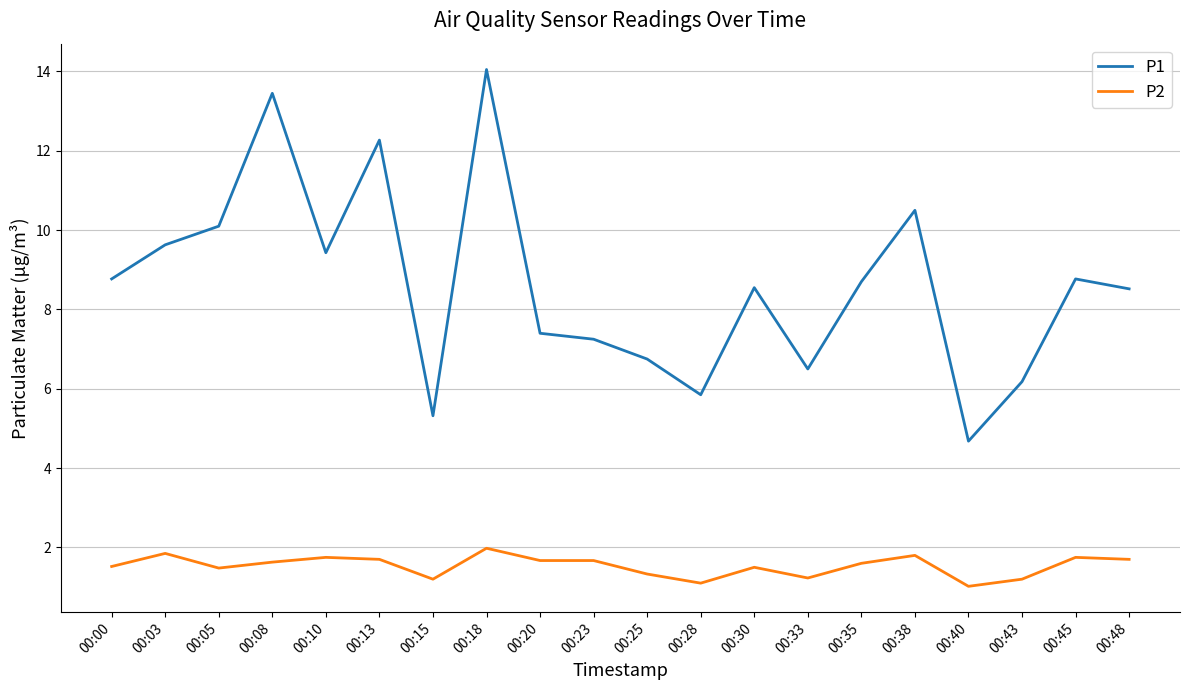

What is the difference between the highest and lowest values at 00:13?

10.6